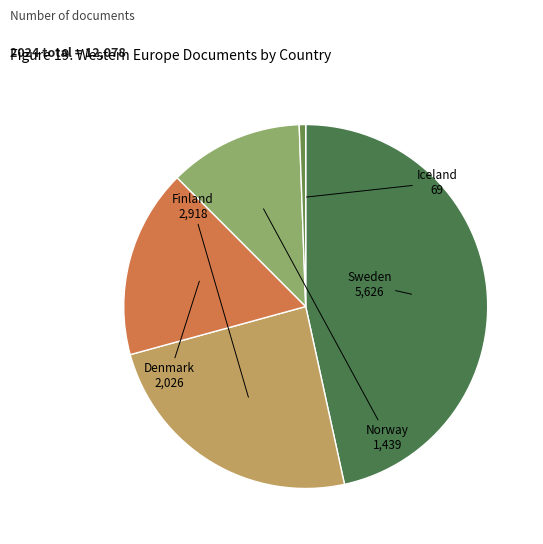

How many segments does this pie chart have?

5